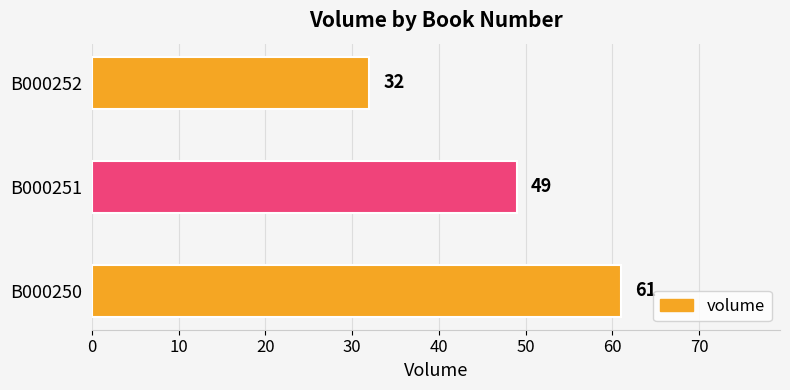

Reading bottom to top, list all the values displayed in this chart.

61	49	32